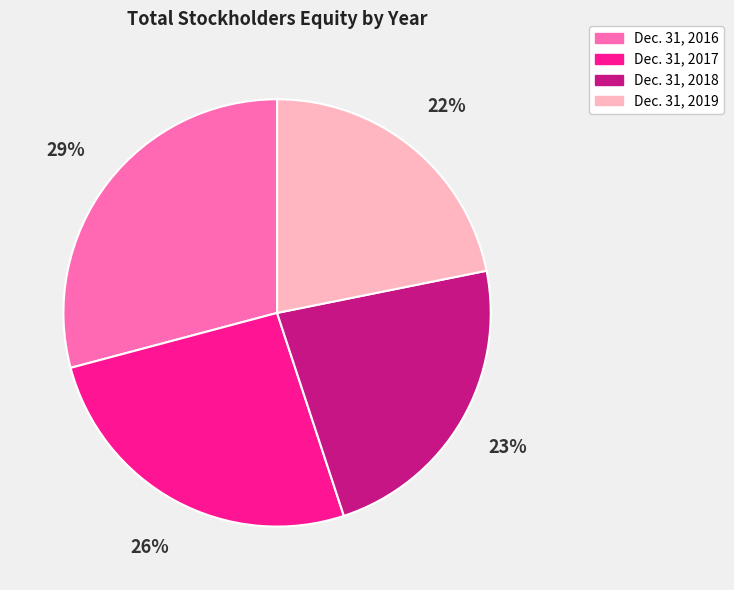

To the nearest percent, what is the difference between the largest and smallest slice percentages?

7%